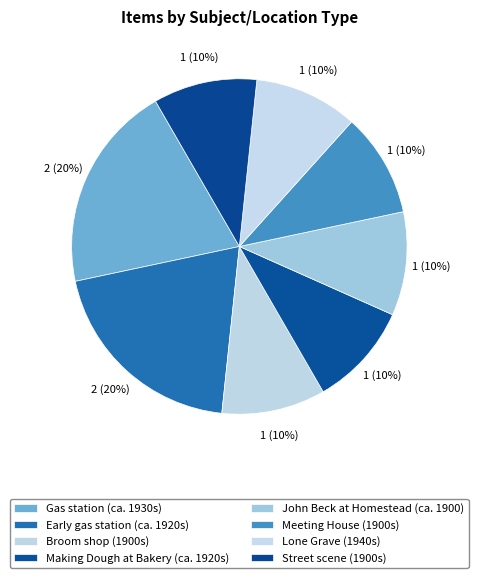

Which slice is the smallest?

Broom shop (1900s)